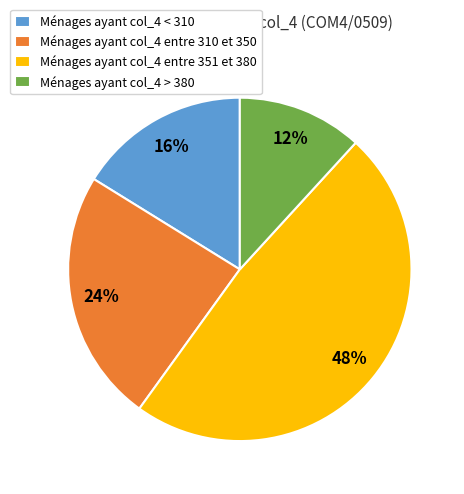

The Ménages ayant col_4 > 380 slice represents 12% of the pie. True or false?

True